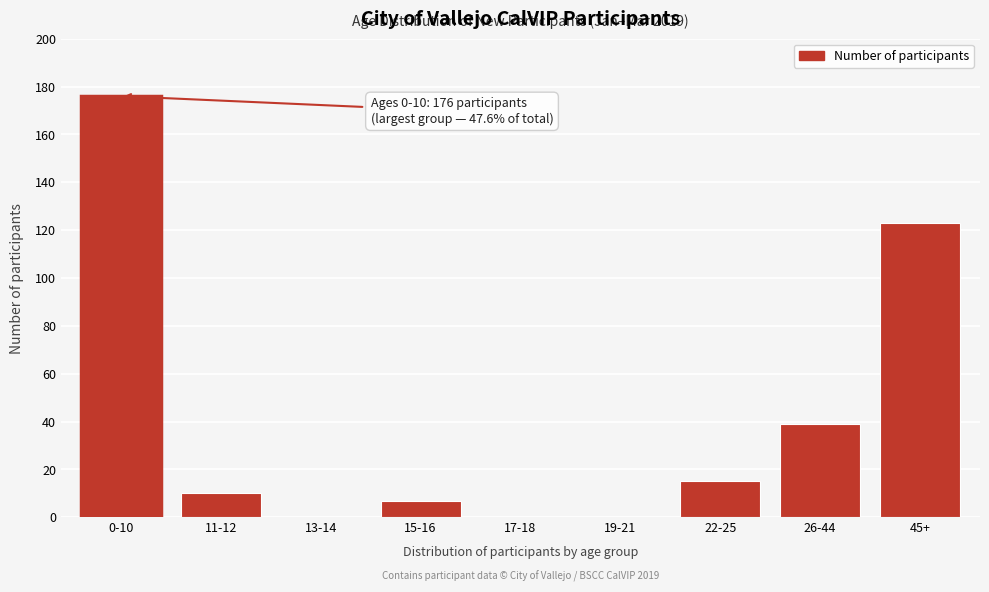

Reading right to left, what are all the values shown in this chart?

45+=123	26-44=39	22-25=15	19-21=0	17-18=0	15-16=7	13-14=0	11-12=10	0-10=176